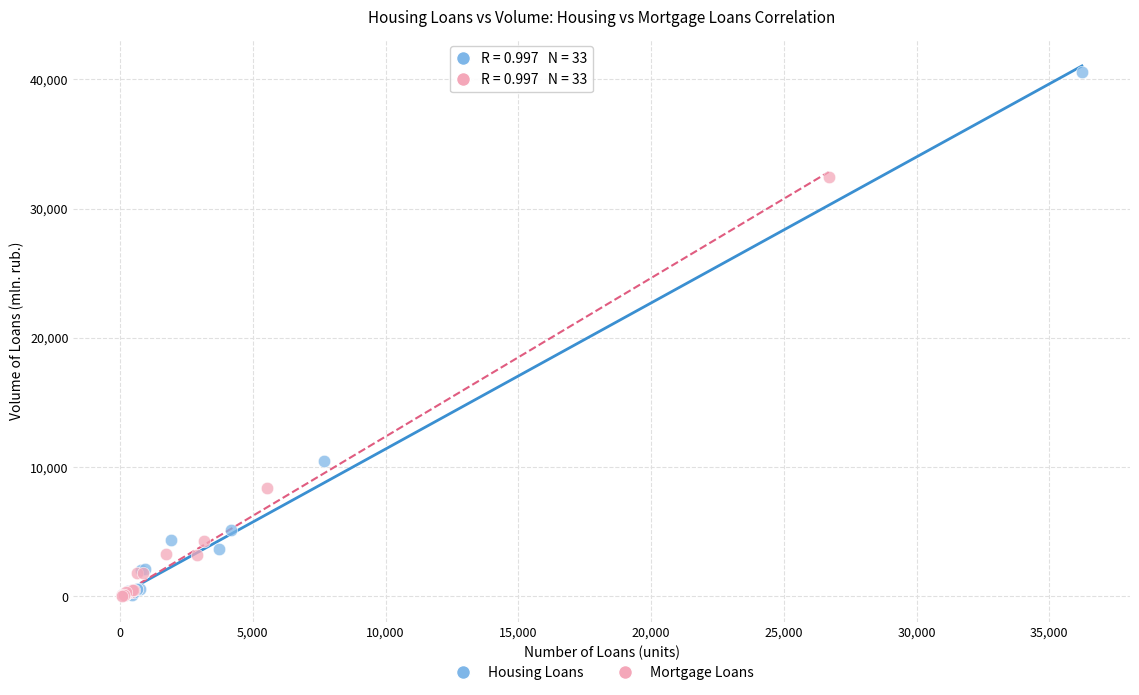

Which series reaches the maximum Y coordinate?

Housing Loans